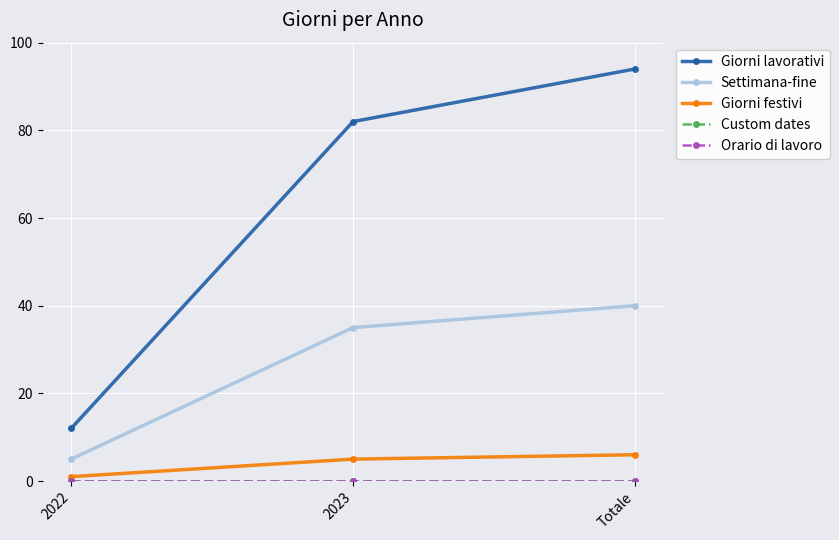

Does the chart have visible grid lines?

Yes